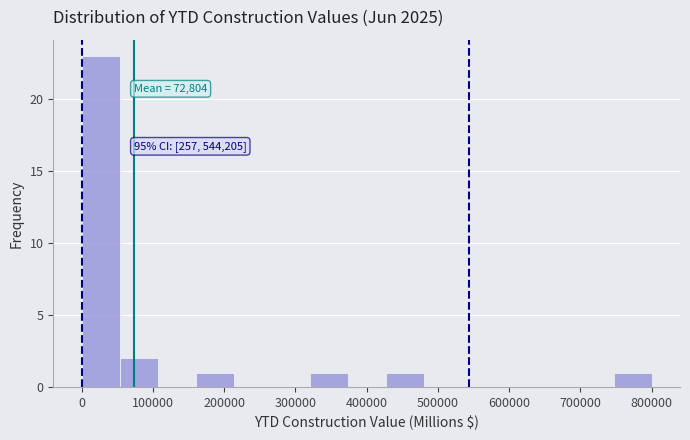

Over which range of the x-axis is the bar tallest?

0 to 50000